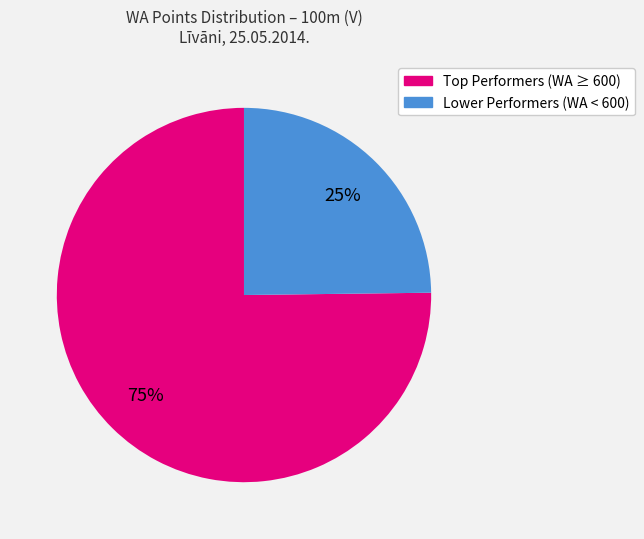

To the nearest percent, what is the average slice percentage?

50%